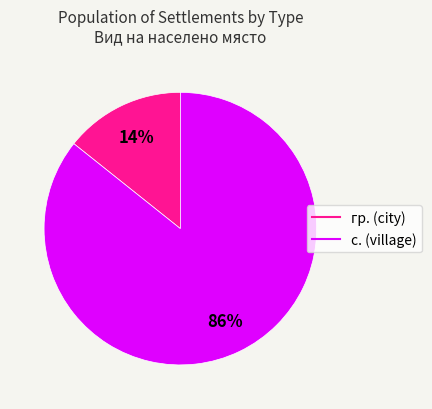

Which slice represents more than half of the pie?

с.